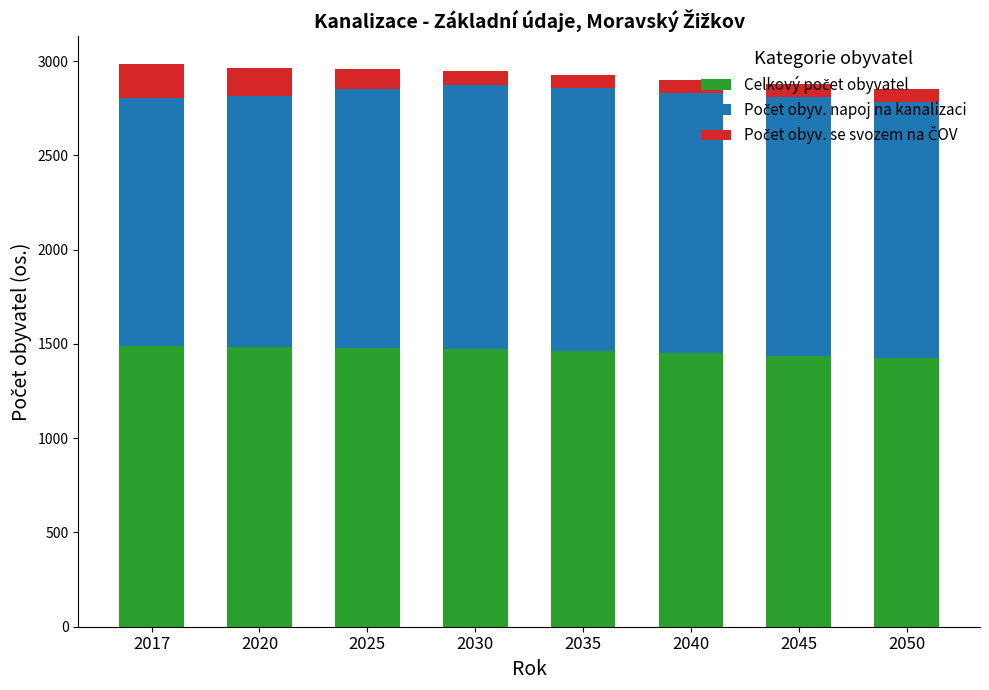

What is the total value across all series at 2035?

2926